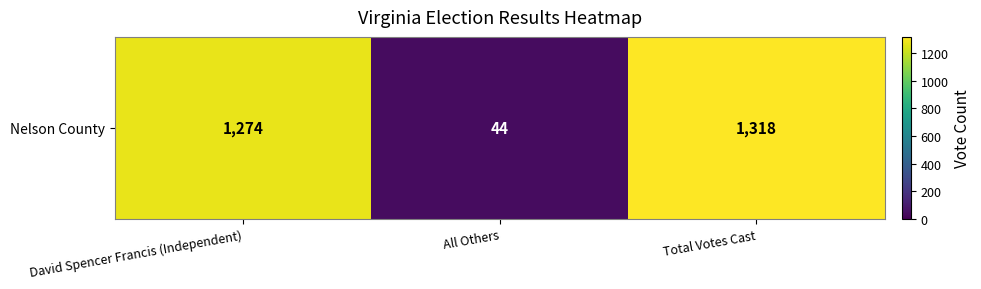

What is the minimum value shown in the chart?

44